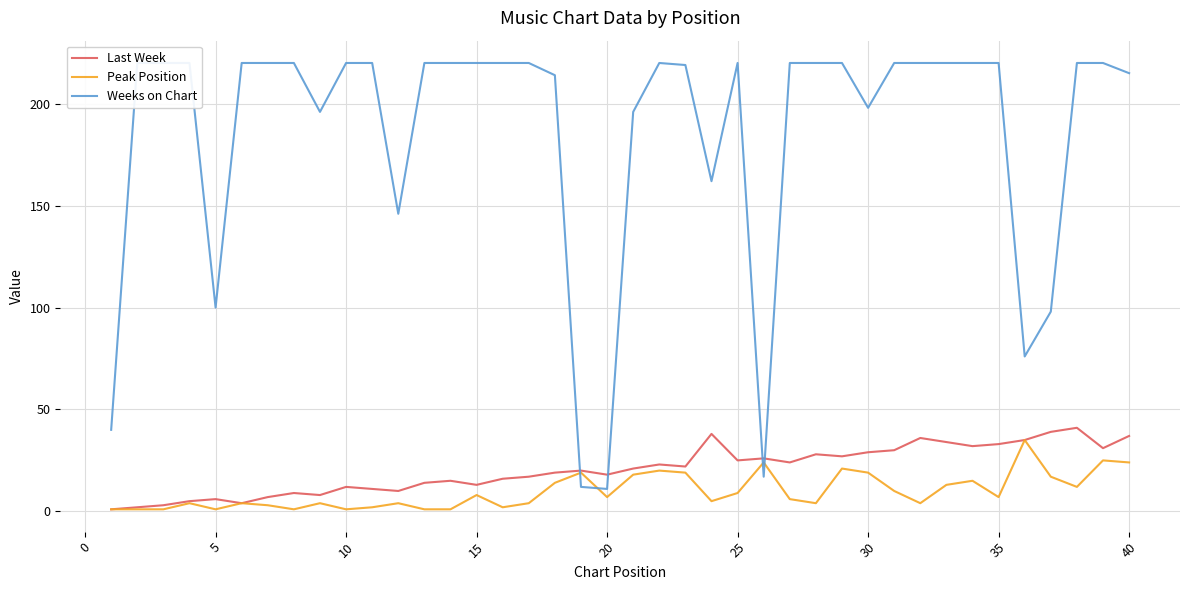

After their last crossing, which series has the higher values: Peak Position or Weeks on Chart?

Weeks on Chart